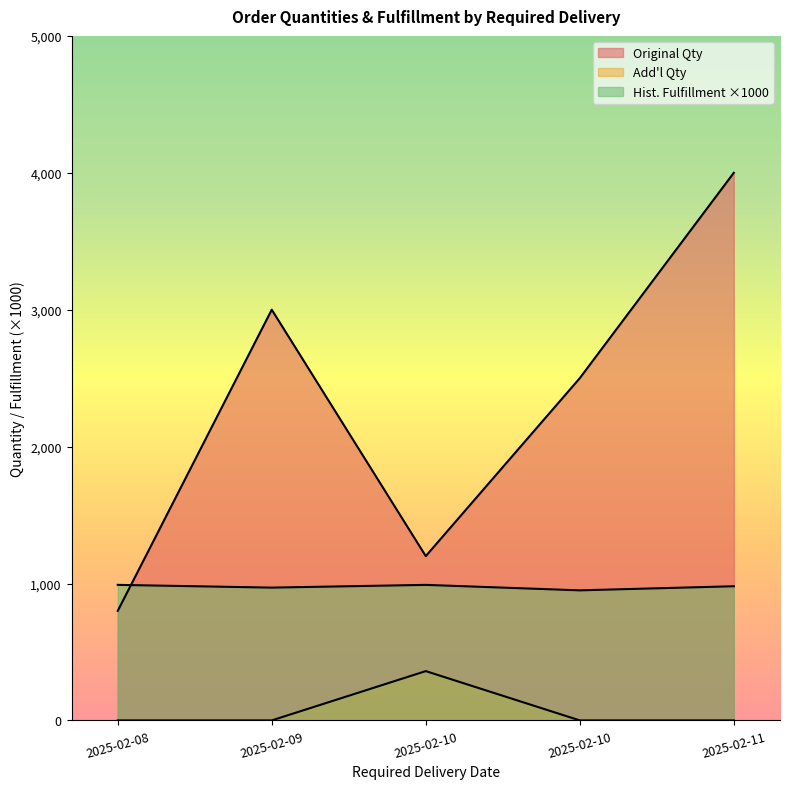

Which series has the largest total across all categories?

Original Qty